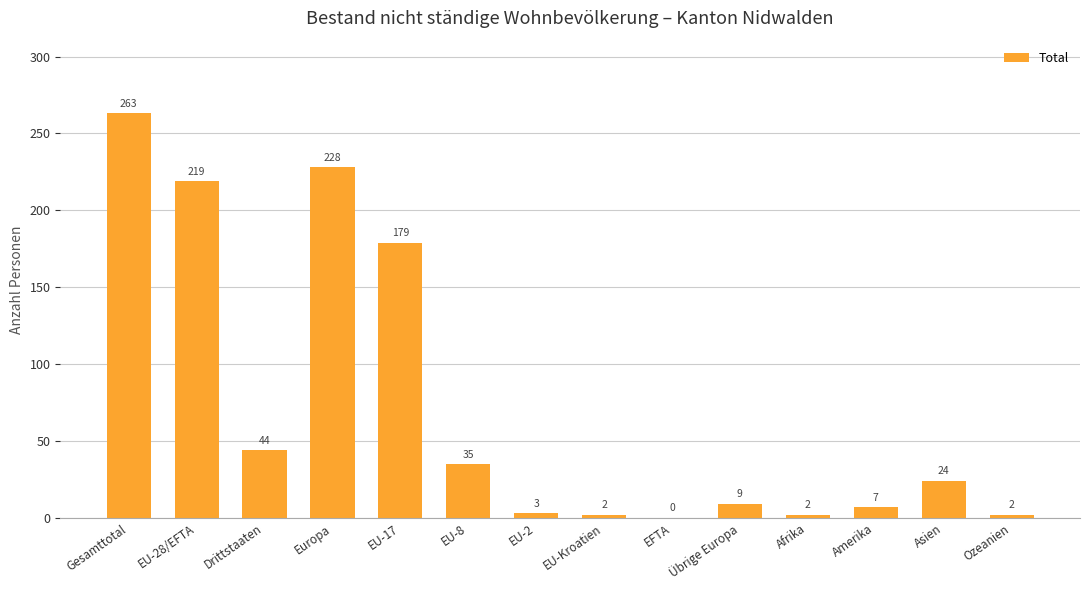

What is the maximum value shown in the chart?

263